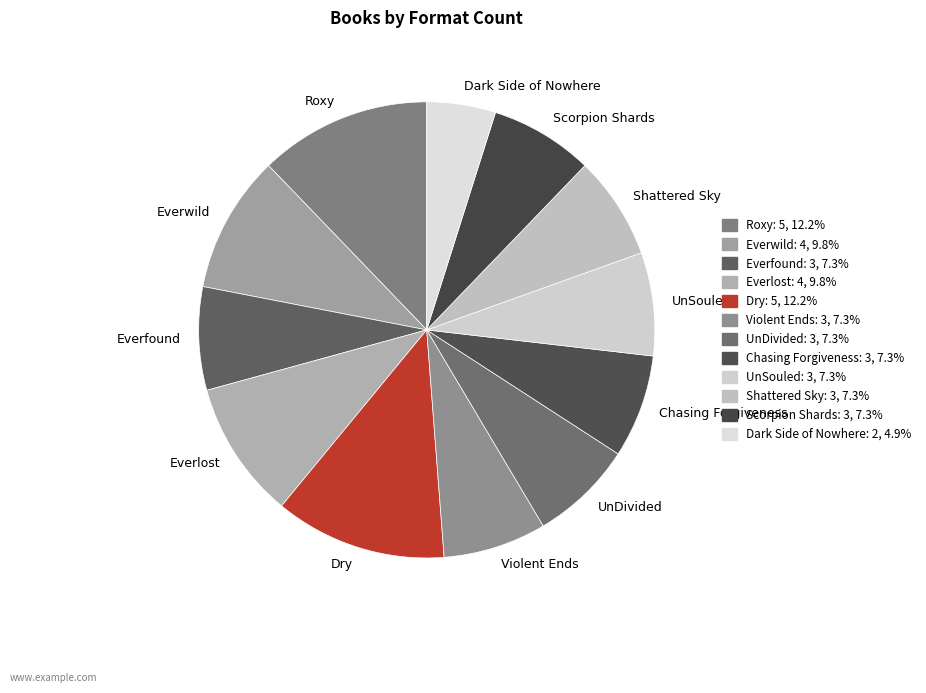

How many segments does this pie chart have?

12